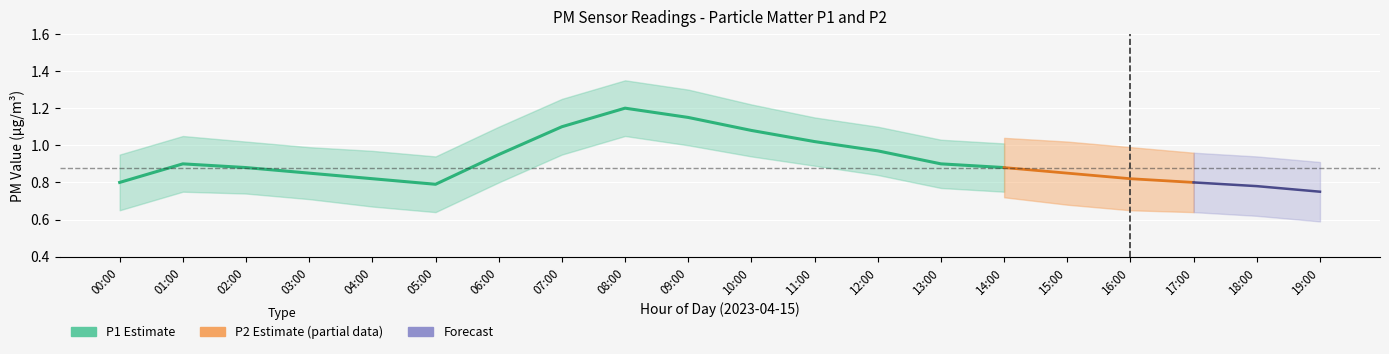

Rank the categories by P2_lower value from lowest to highest.

19:00, 05:00, 18:00, 00:00, 17:00, 04:00, 16:00, 03:00, 15:00, 02:00, 01:00, 14:00, 13:00, 06:00, 12:00, 11:00, 10:00, 07:00, 09:00, 08:00